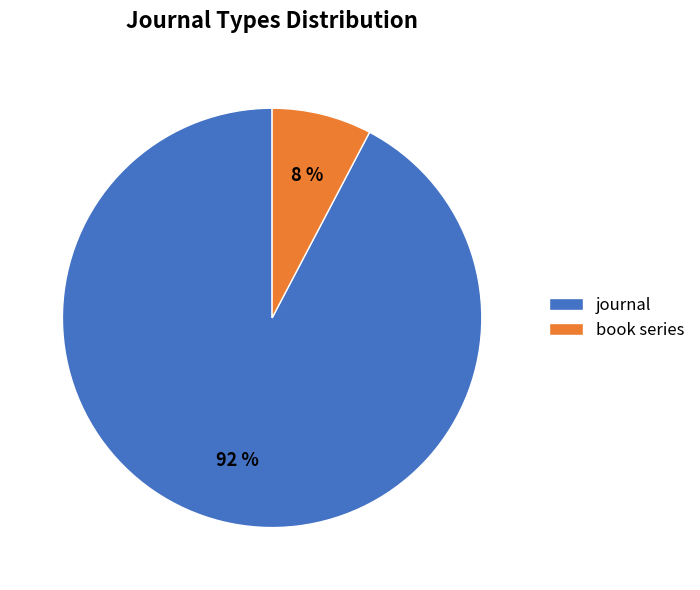

Rank the categories by value from highest to lowest.

journal, book series